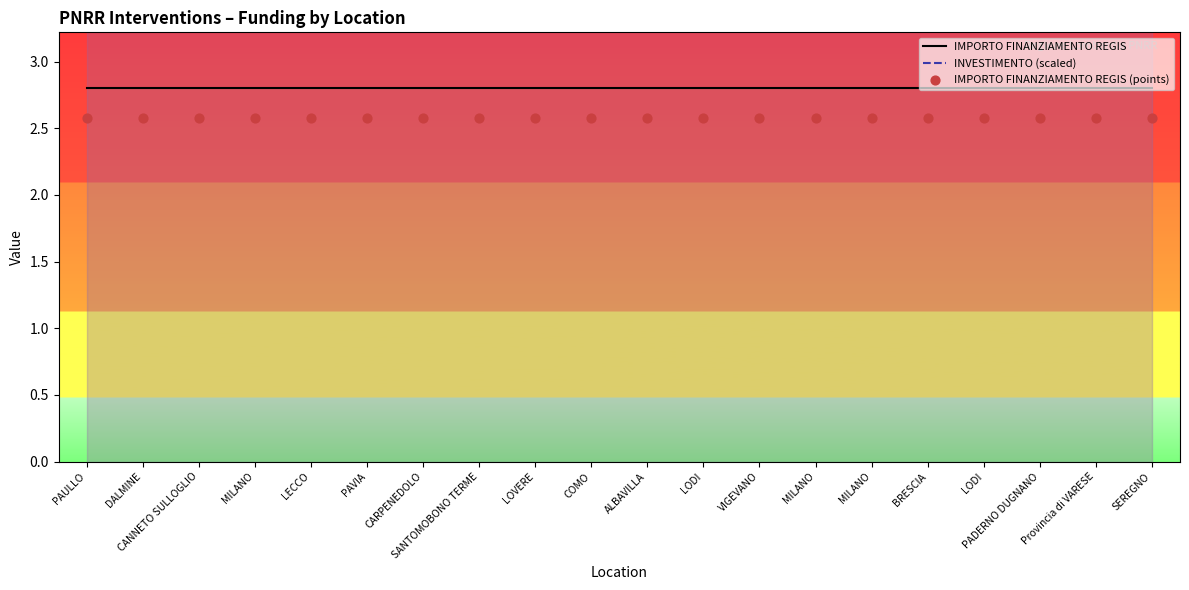

Which series has the largest total across all categories?

INVESTIMENTO (scaled)